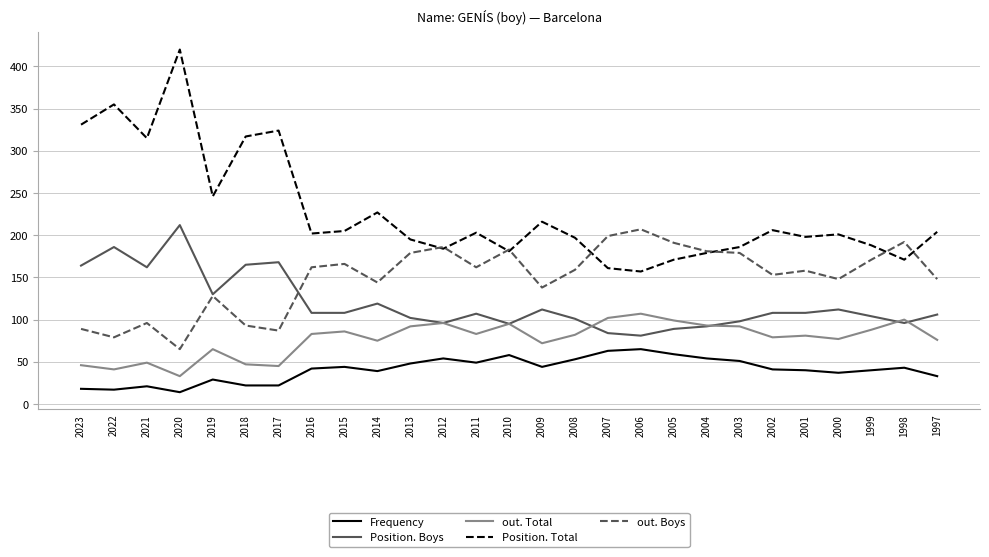

What is the highest value of the Position. Boys series?

212